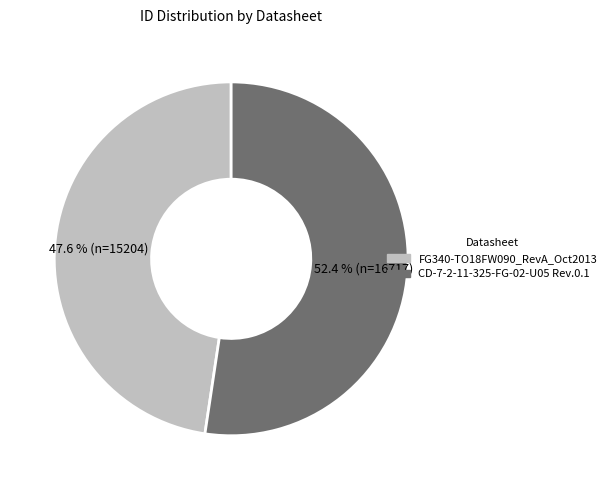

How many segments does this pie chart have?

2